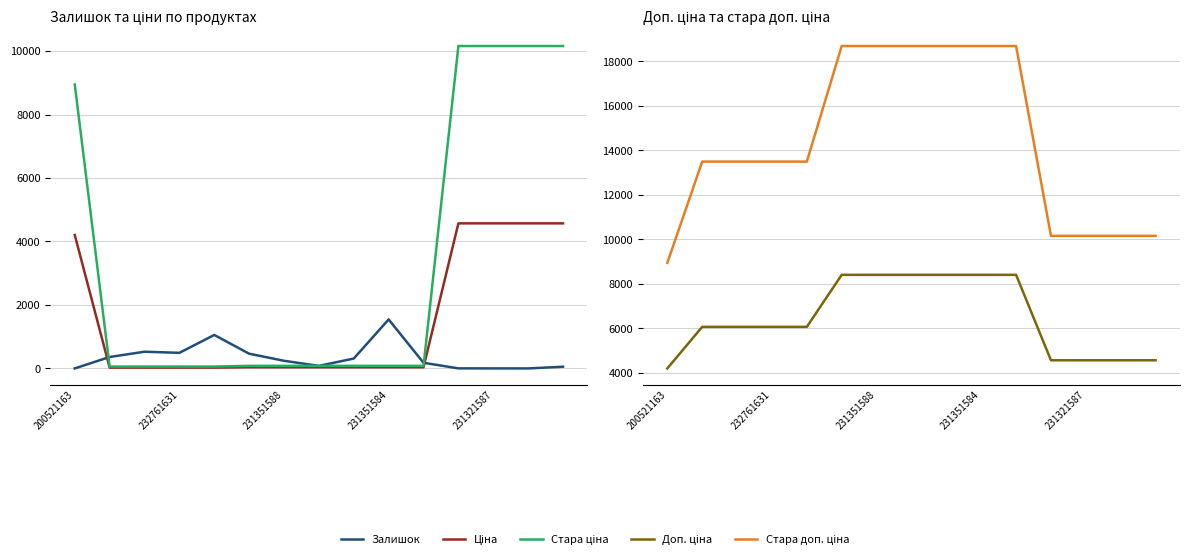

Which series changed the most between 232761631 and 11?

Стара ціна